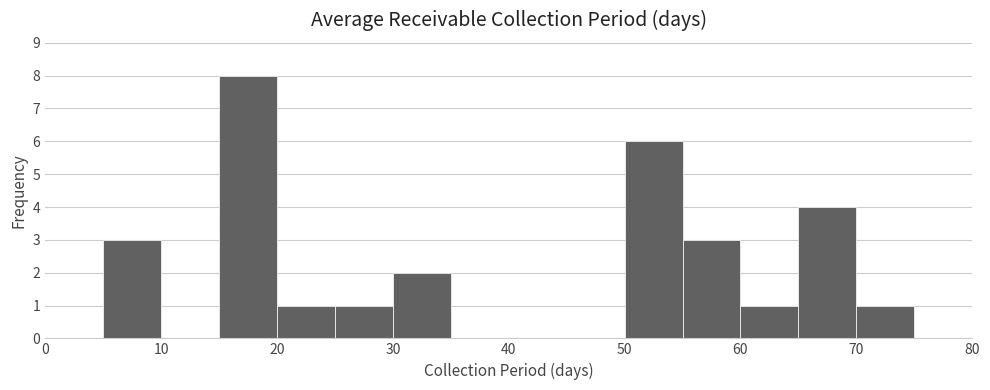

Over which range of the x-axis is the bar tallest?

15 to 20